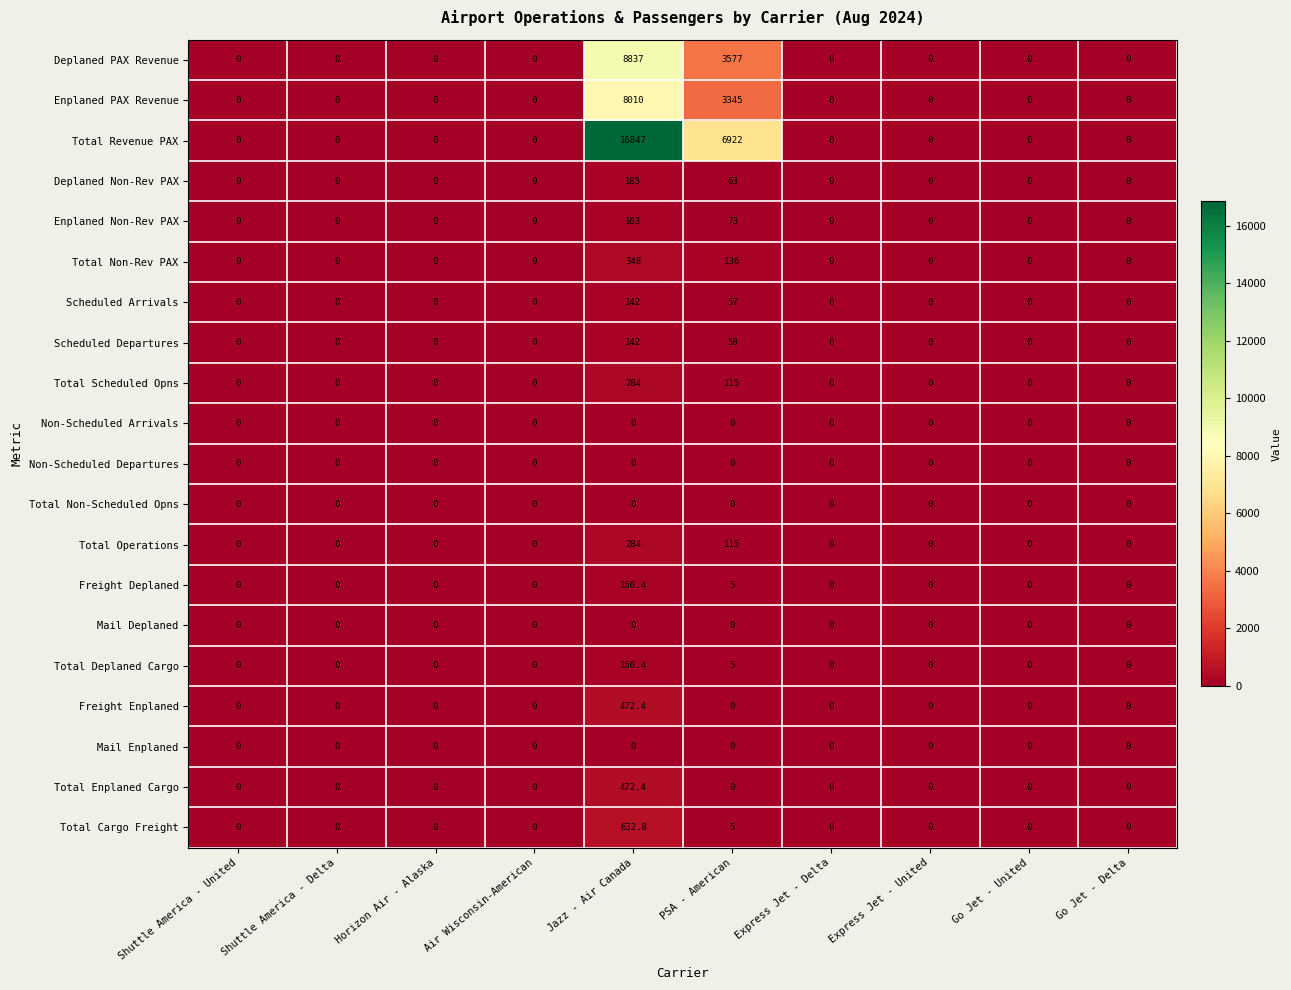

Count the number of categories in the chart.

10